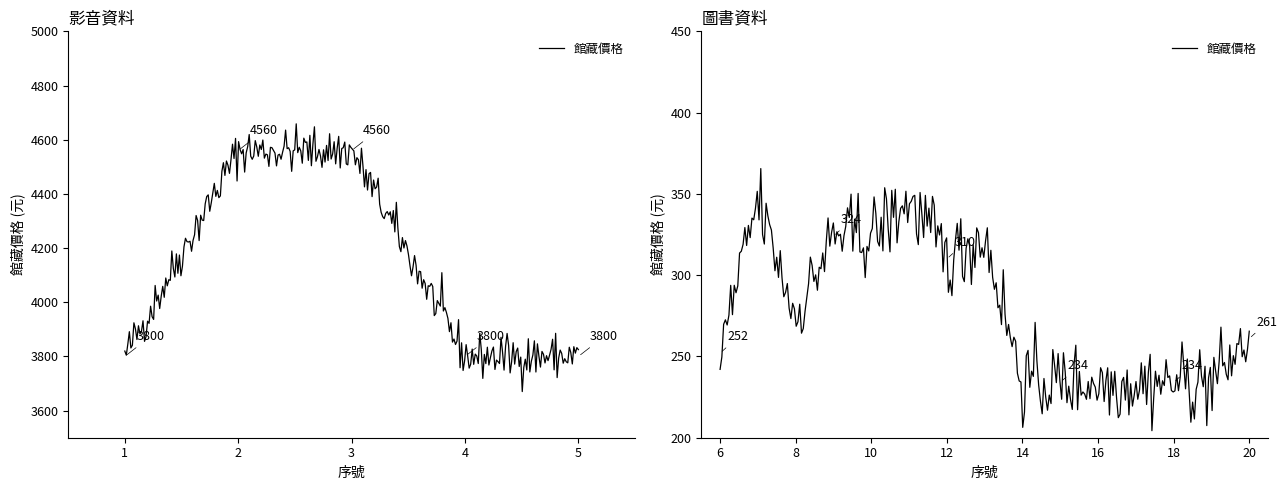

What is the difference between the highest and lowest values at 6?

246